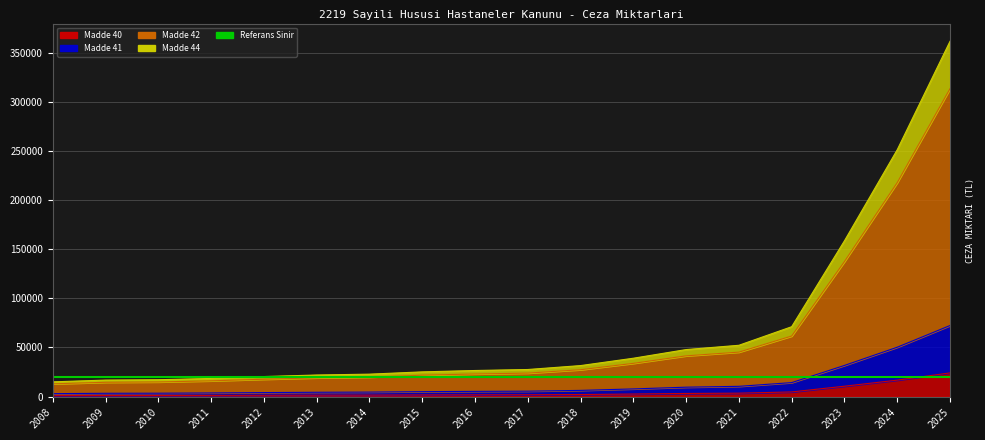

True or false: Madde 41 and Madde 42 intersect in this chart.

False